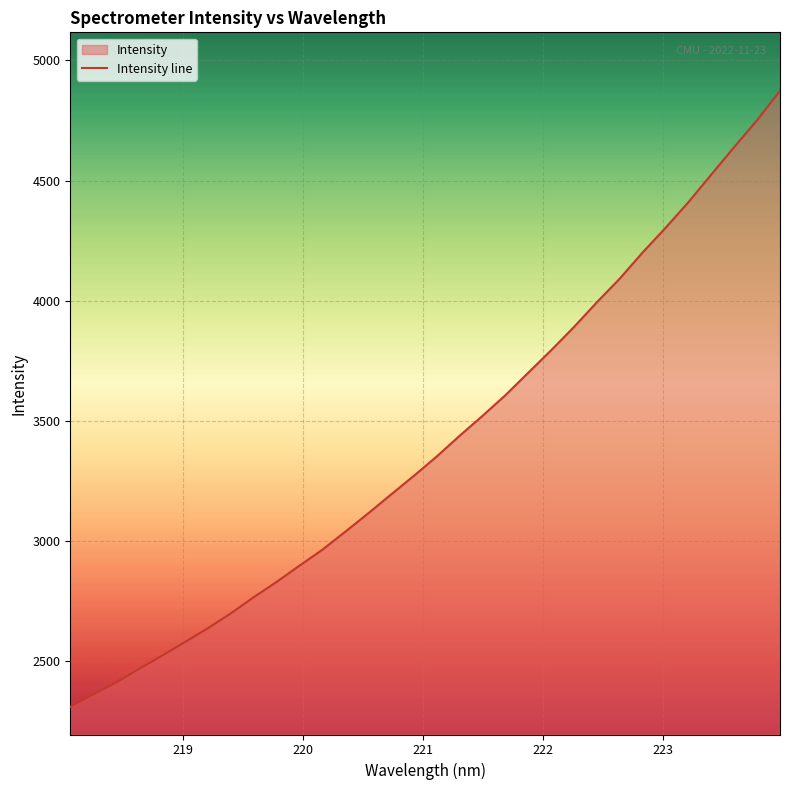

What is the greatest value displayed?

4873.4